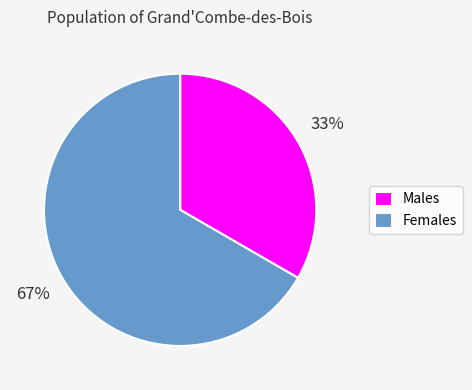

Which category has the smallest portion of the pie?

Males